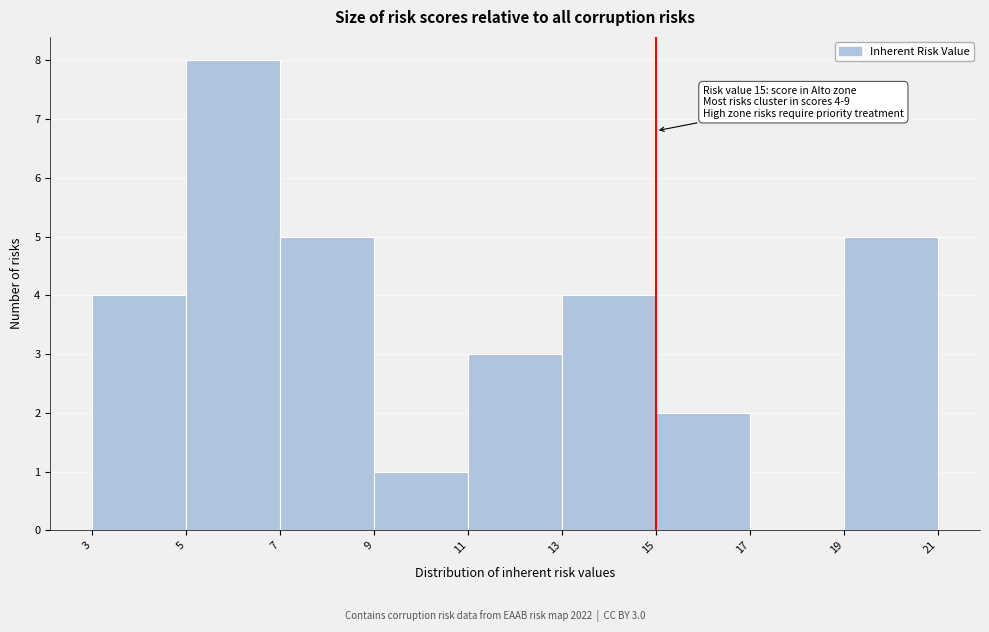

Over which range of the x-axis is the bar tallest?

5 to 7